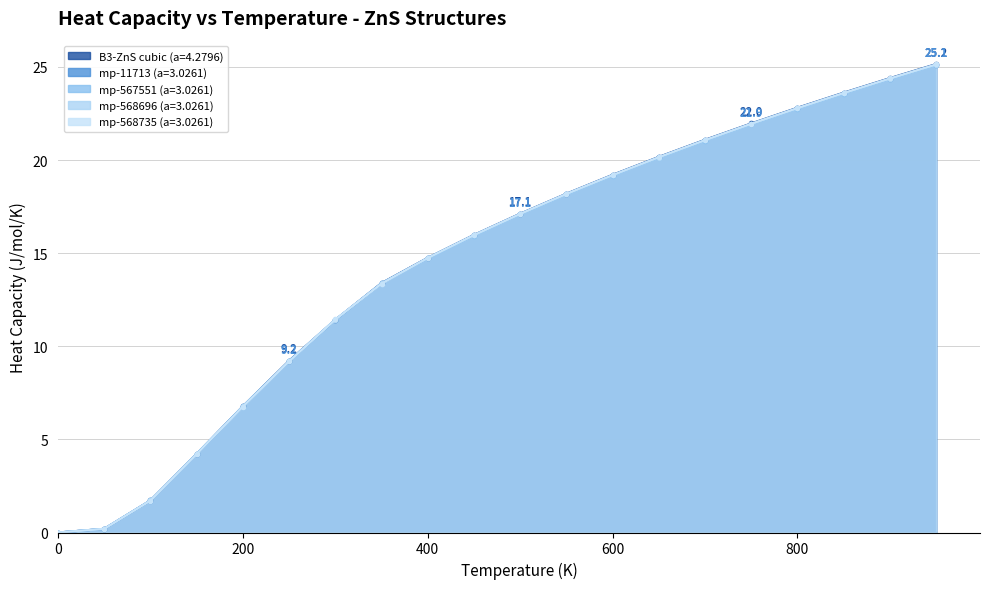

Is the value of B3--ZnS--cubic-zinc-blende a=4.2796 at 0 greater than the value of mp-567551 a=3.0261 at 0?

No